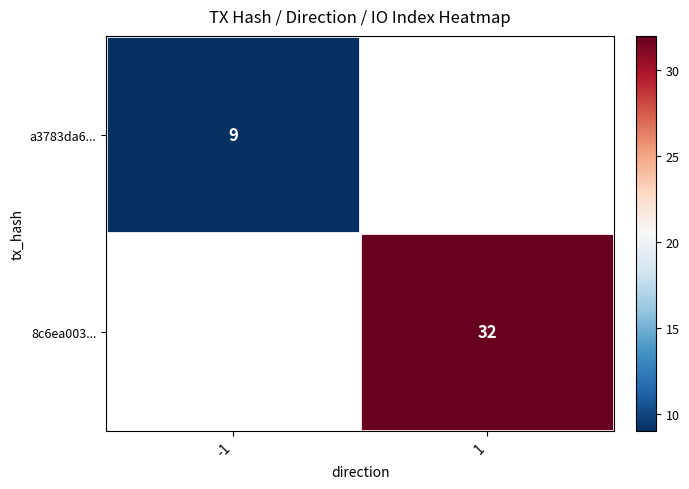

The a3783da6... series shows 5 at -1. True or false?

False